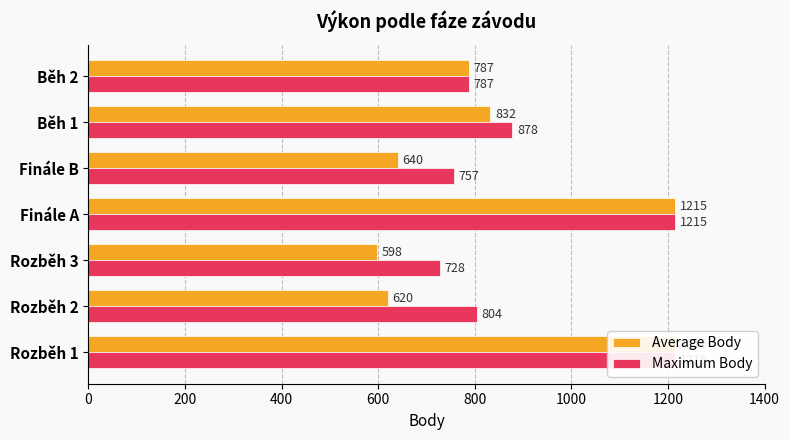

What is the sum of the Average Body values at Běh 1 and Finále A?

2047